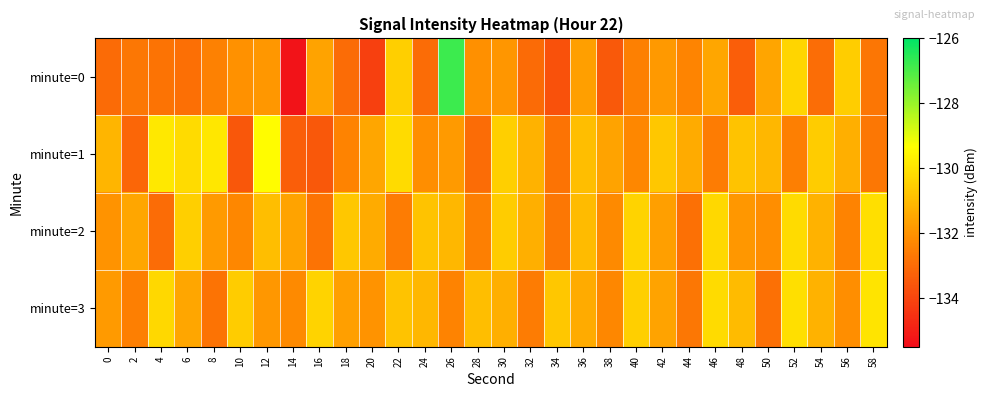

At which category is the sum across all series the highest?

26